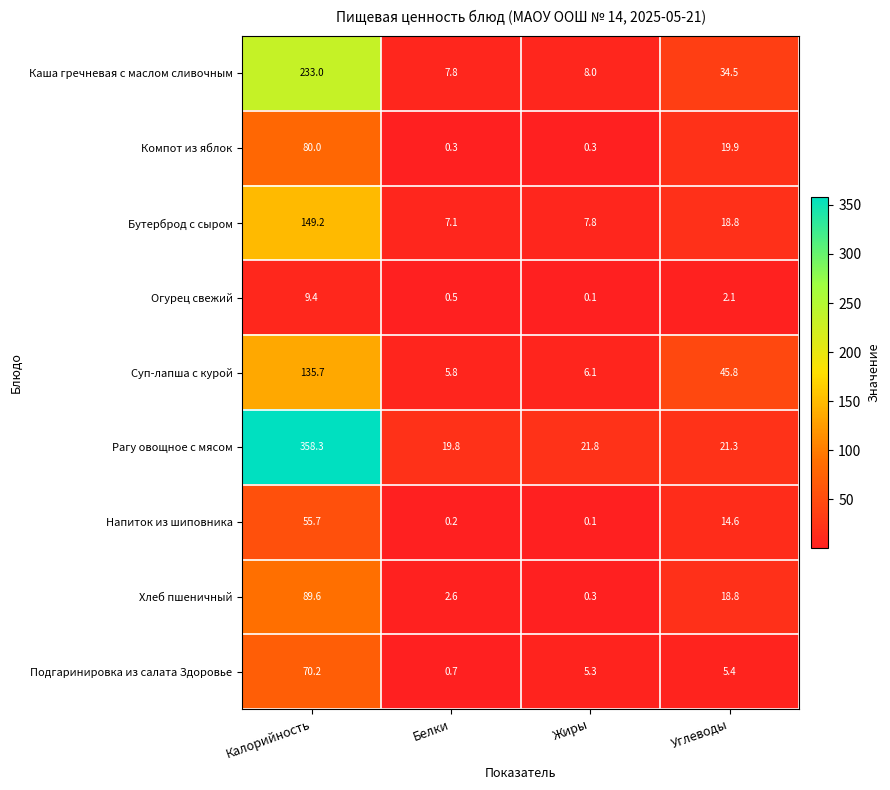

Which label corresponds to the largest value in the chart?

Калорийность